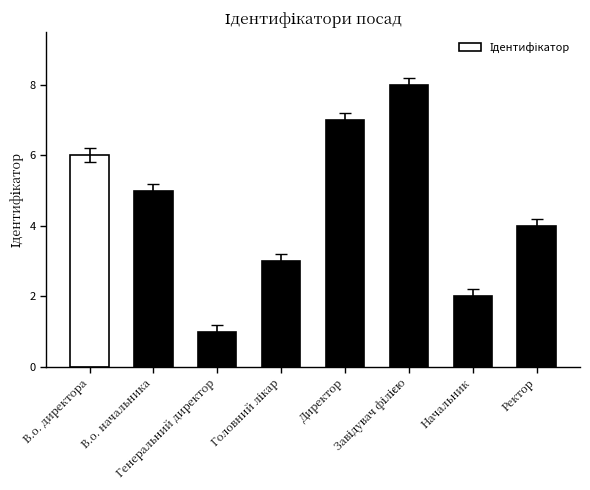

Where does the data first go above 5?

В.о. директора